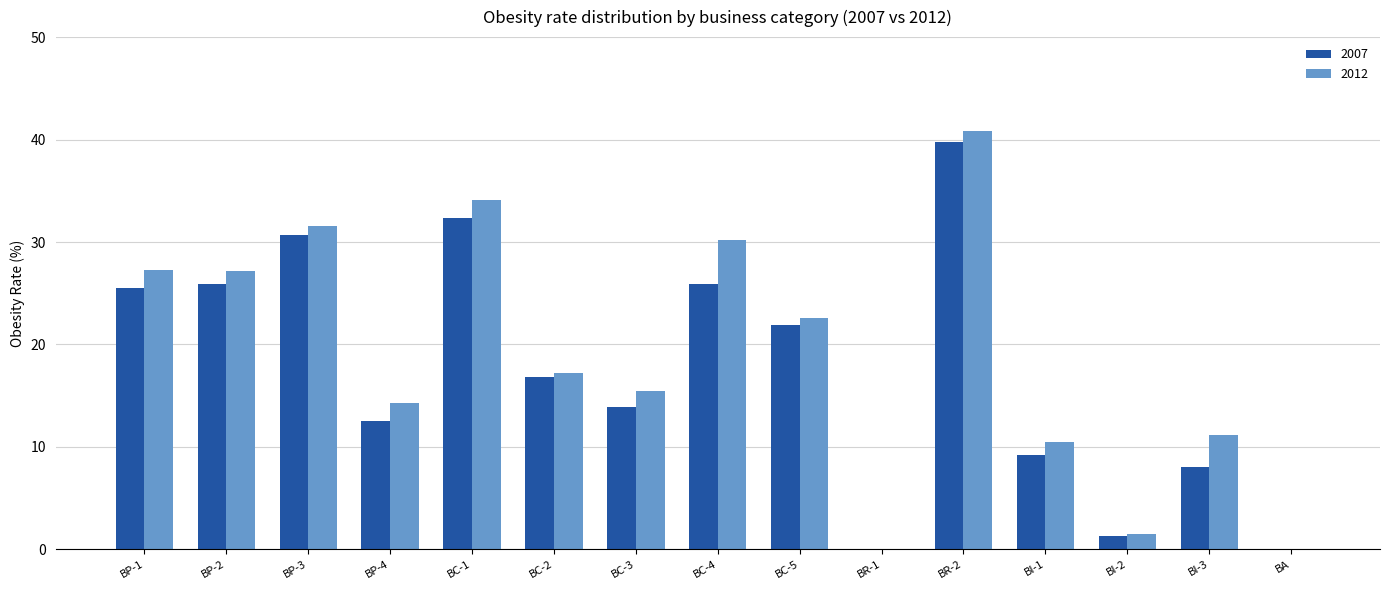

The value of 2007 at BC-4 is 25.9. True or false?

True